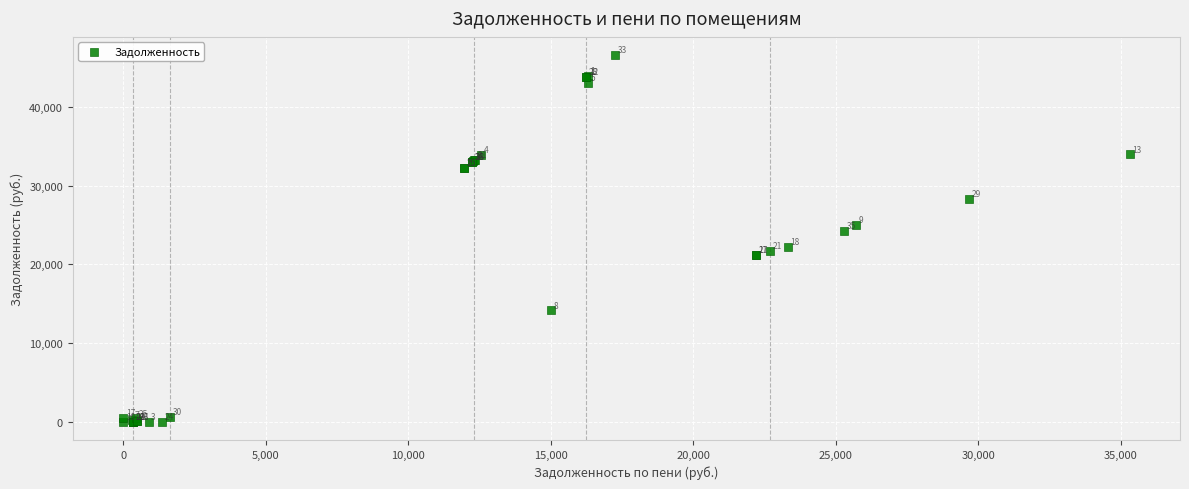

What Y value in the scatter plot is closest to 23275?

24269.5